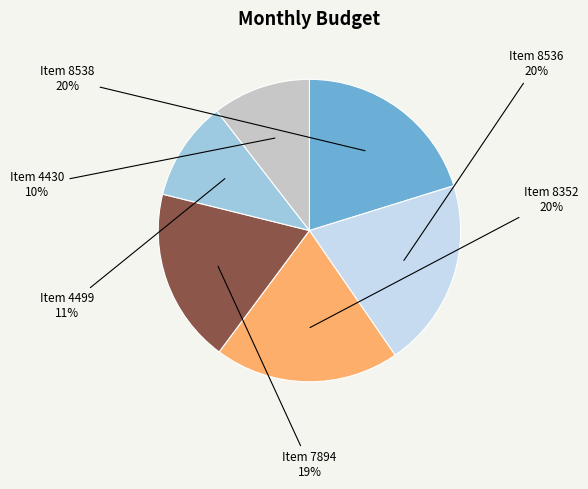

To the nearest percent, what is the difference between the largest and smallest slice percentages?

10%